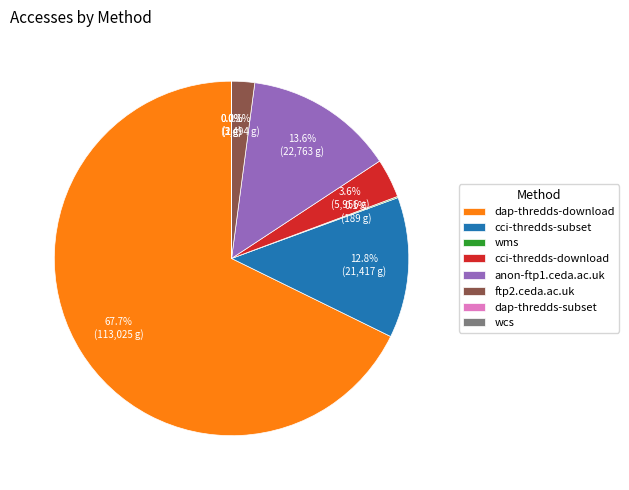

Which slice represents more than half of the pie?

dap-thredds-download